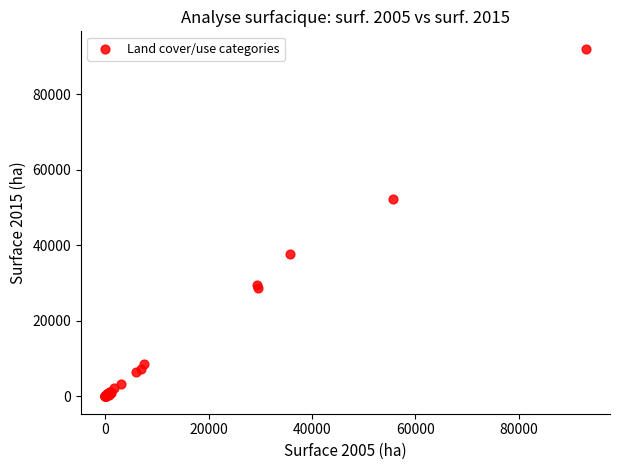

What Y value in the scatter plot is closest to 46019?

52377.5